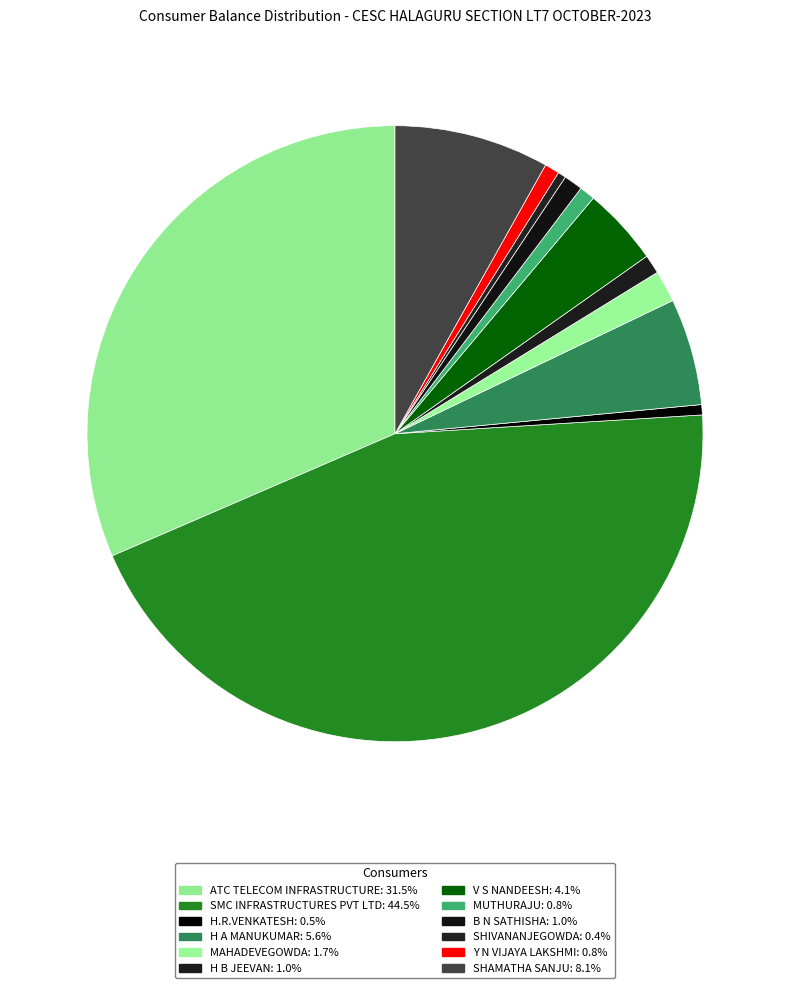

The Y N VIJAYA LAKSHMI slice represents 1% of the pie. True or false?

True